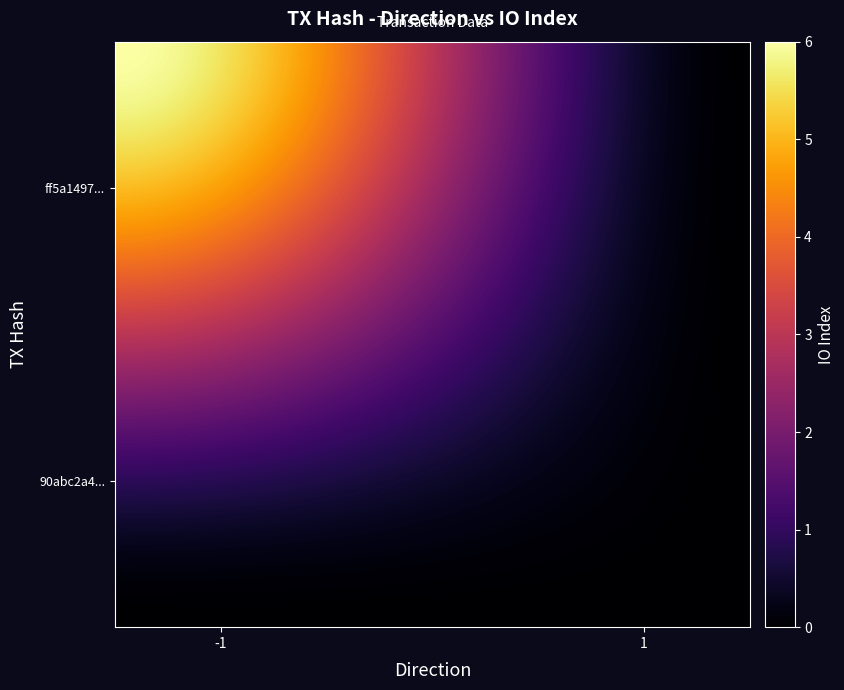

How many data points does each series have?

2